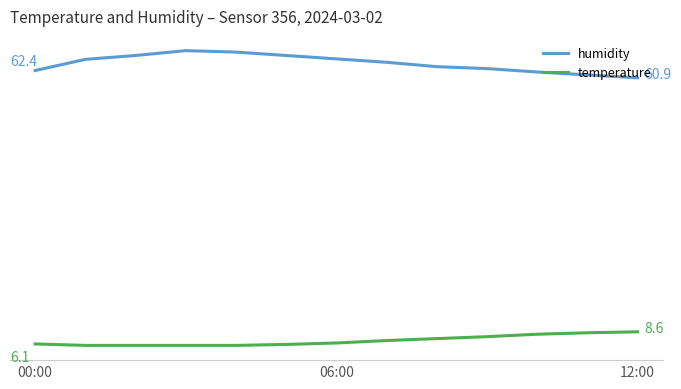

Does the chart have visible grid lines?

No